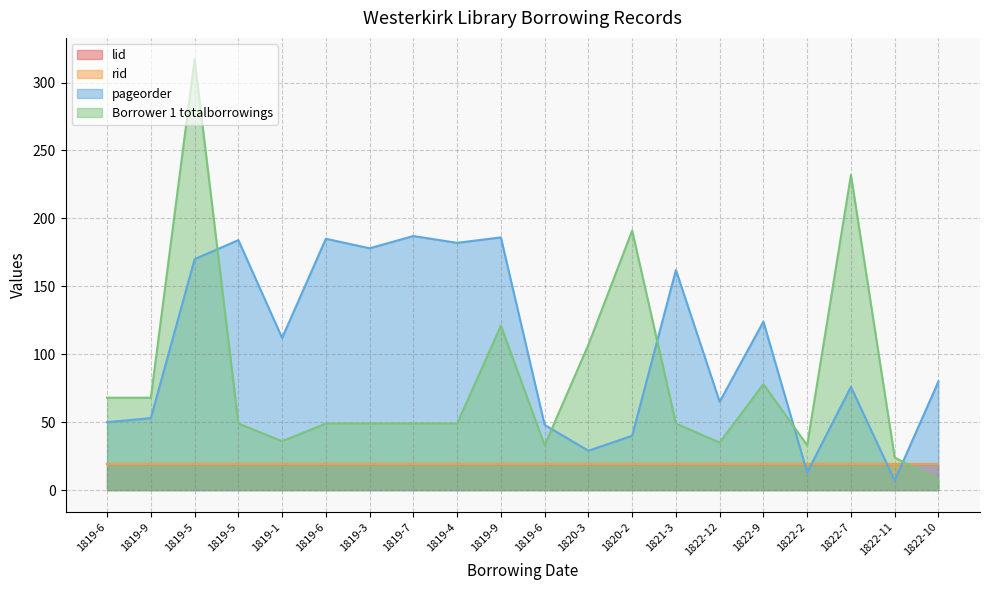

Does the chart have visible grid lines?

Yes